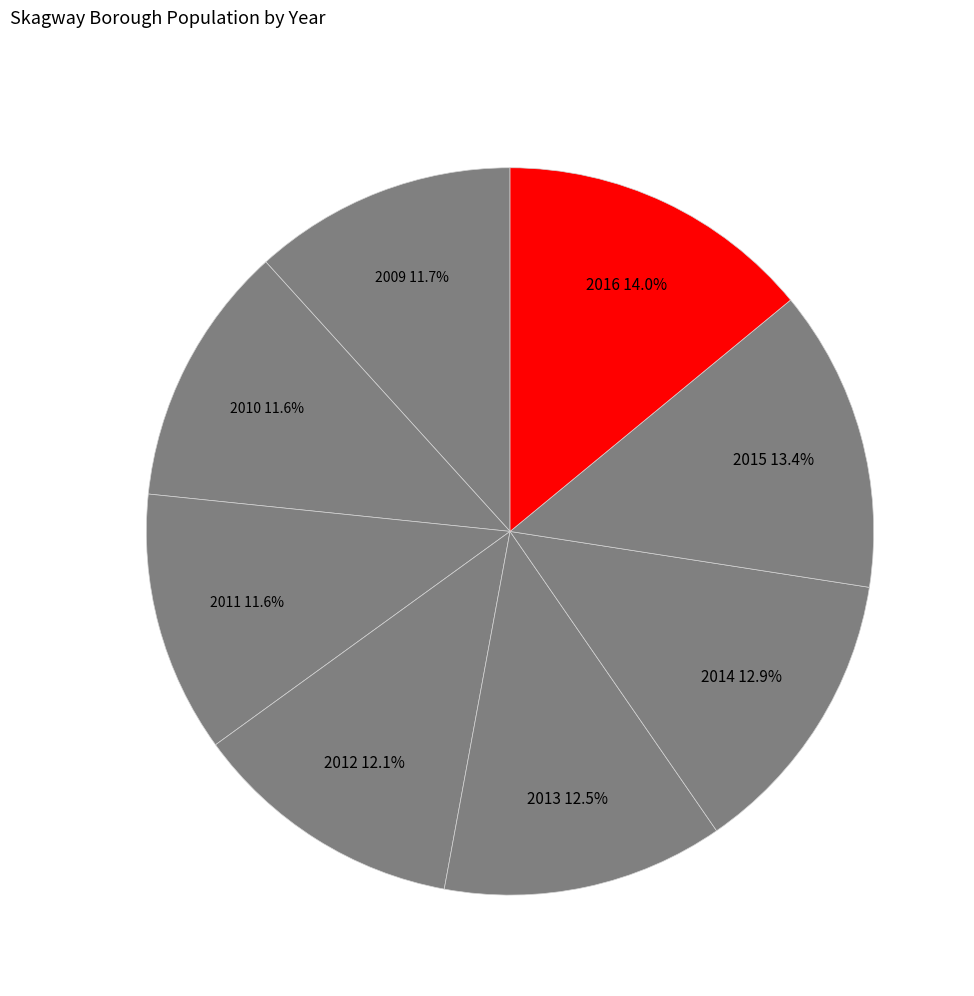

How many segments does this pie chart have?

8